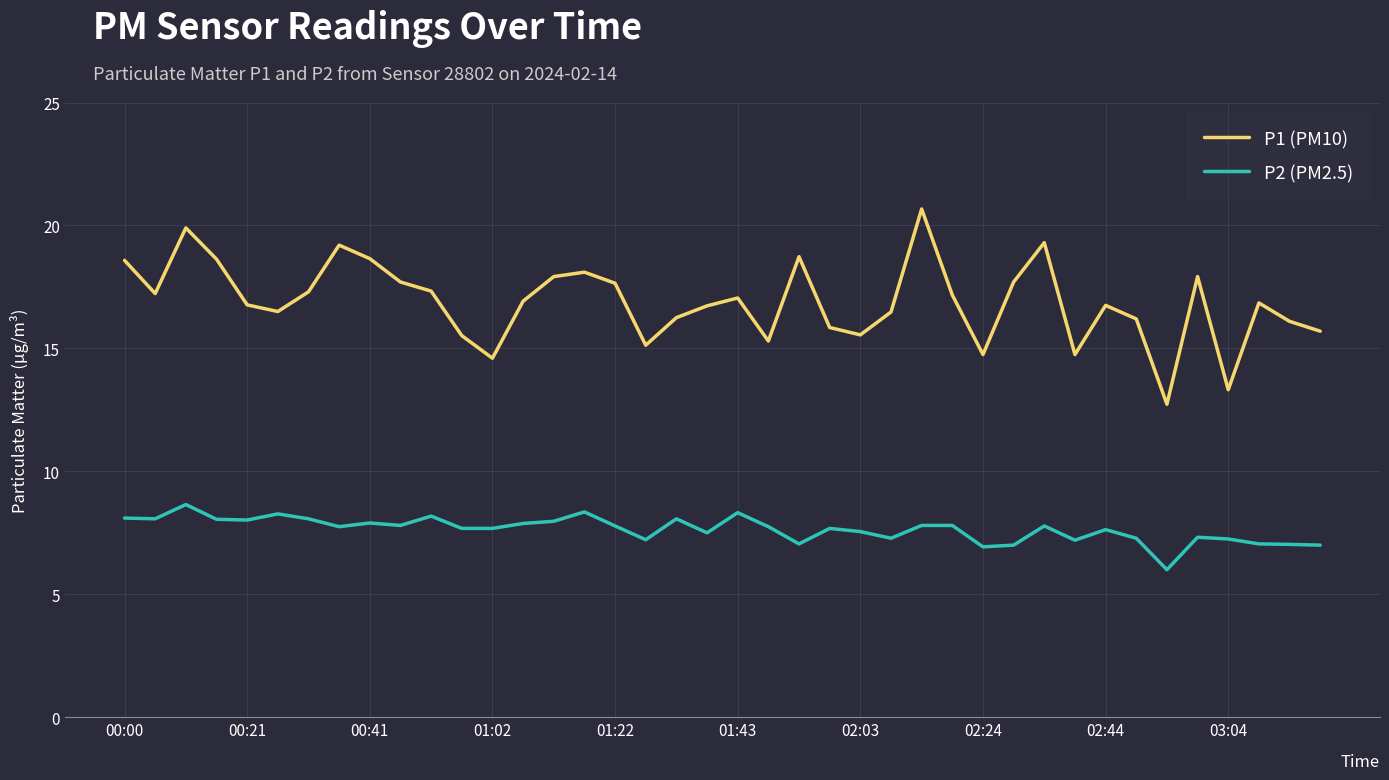

True or false: P2 (PM2.5) has more than 2 interior local peaks.

True